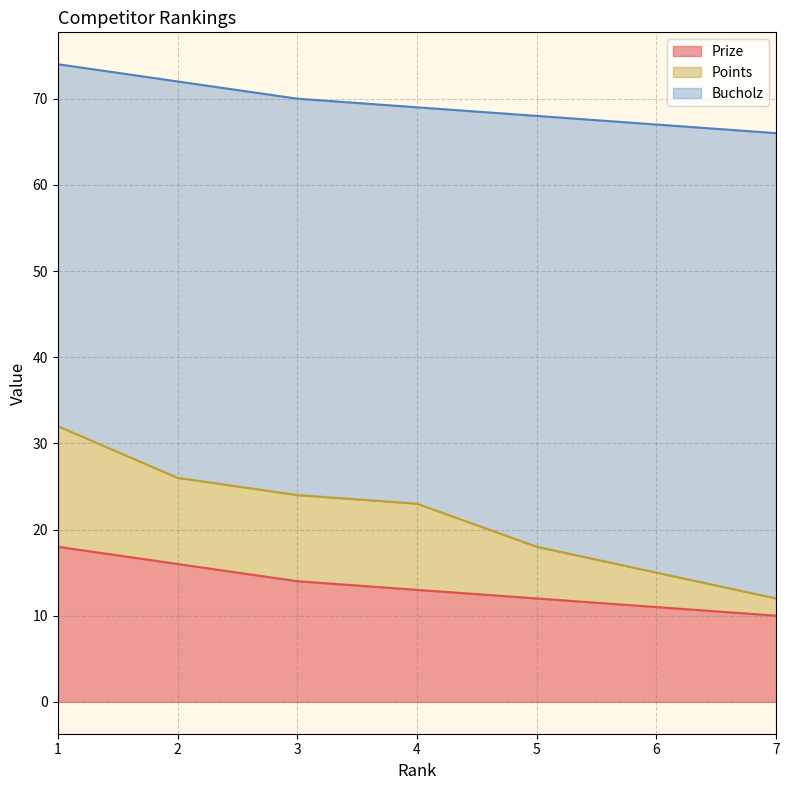

The Prize series shows 7 at 7. True or false?

False